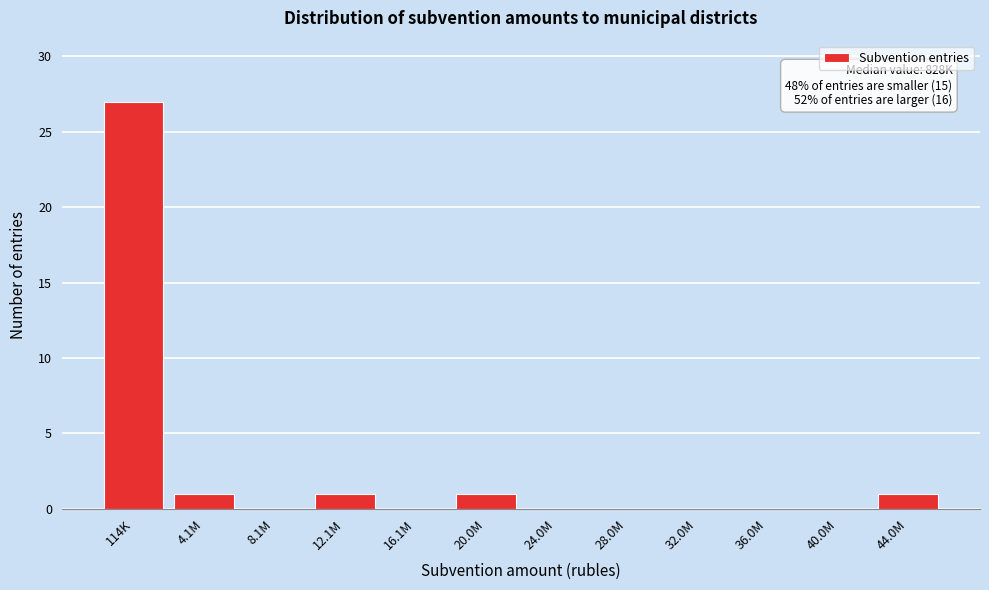

Reading left to right, extract all data points from this chart.

114K=27	4.1M=1	8.1M=0	12.1M=1	16.1M=0	20.0M=1	24.0M=0	28.0M=0	32.0M=0	36.0M=0	40.0M=0	44.0M=1